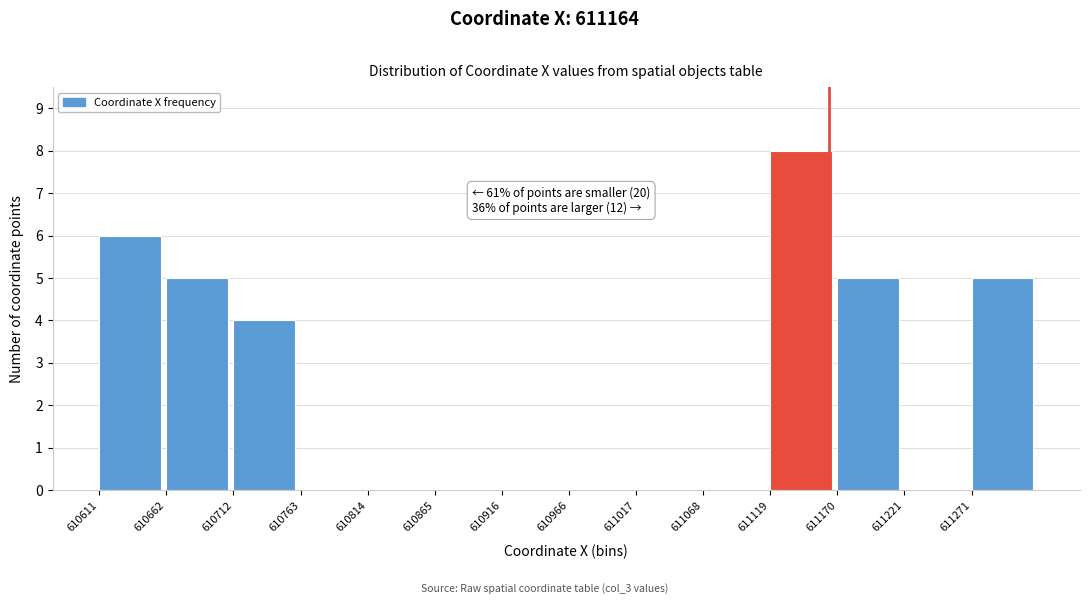

Over which range of the x-axis is the bar tallest?

611120 to 611170